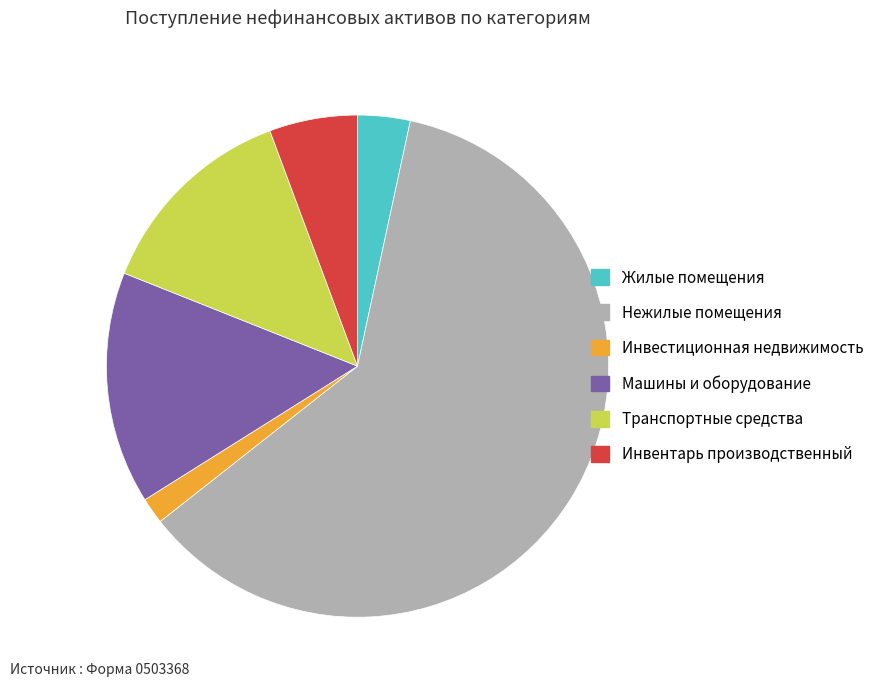

Between Машины и оборудование and Инвентарь производственный, which is larger?

Машины и оборудование